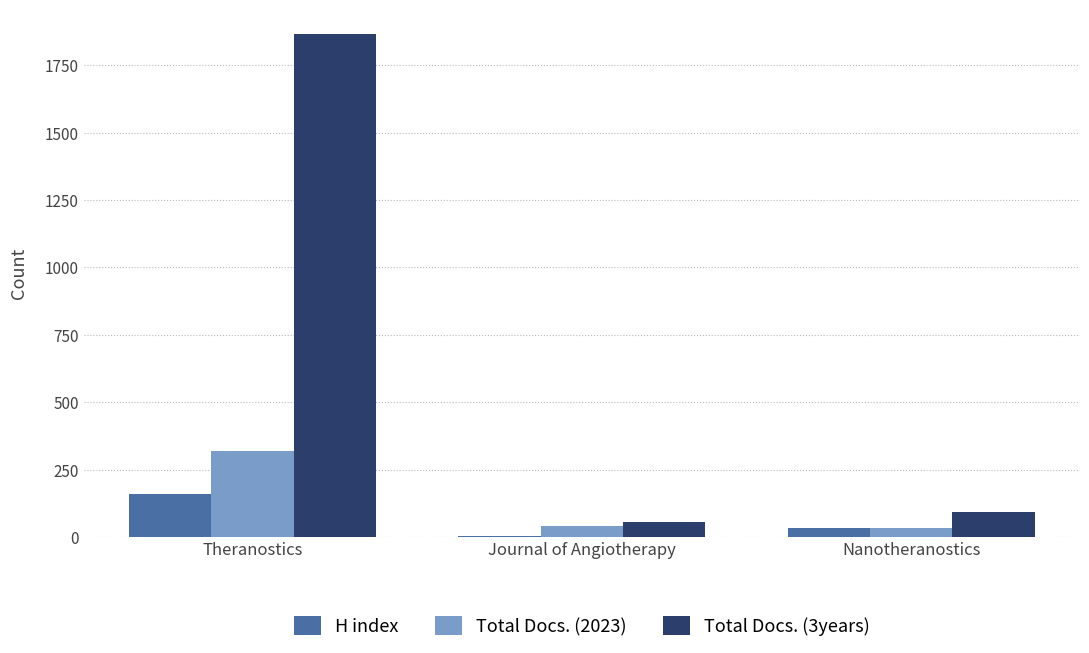

Is it true that Total Docs. (3years) equals 92 at Nanotheranostics?

True